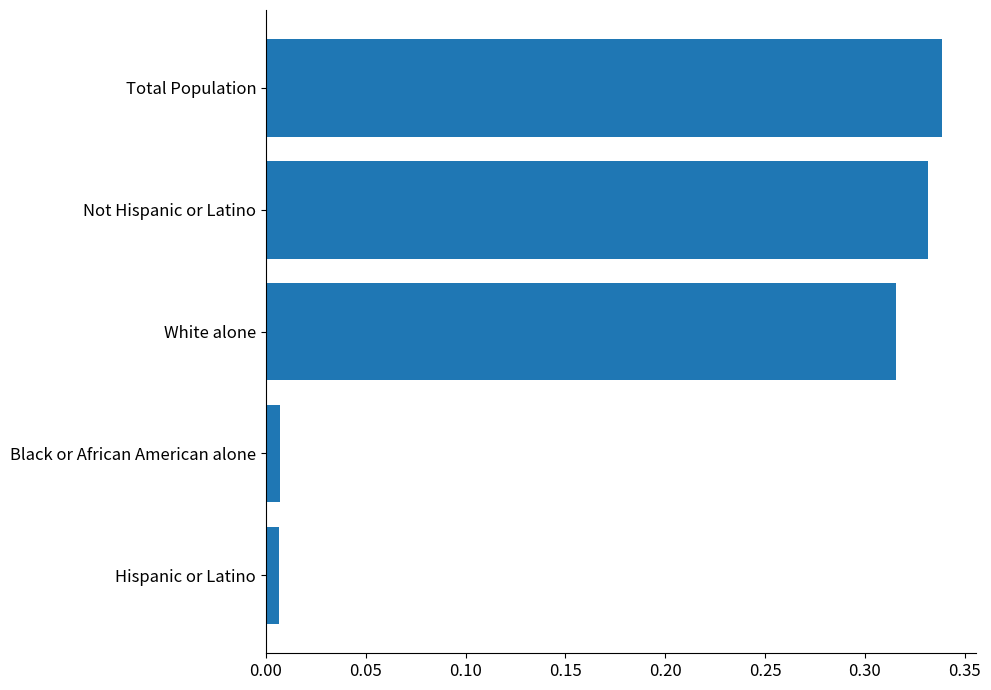

Are the bars grouped side by side (vs. stacked)?

No